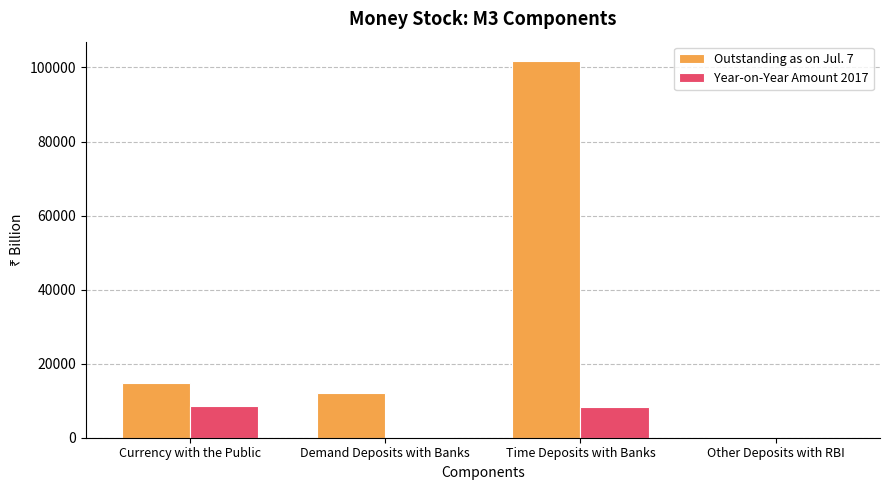

At which category is the sum across all series the highest?

Time Deposits with Banks